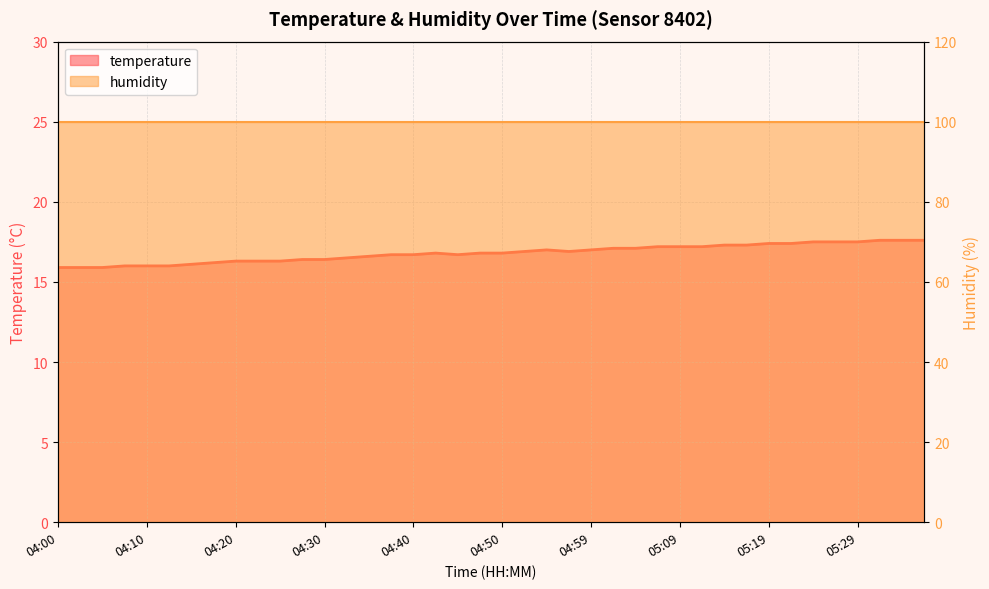

What is the minimum value shown in the chart?

15.9